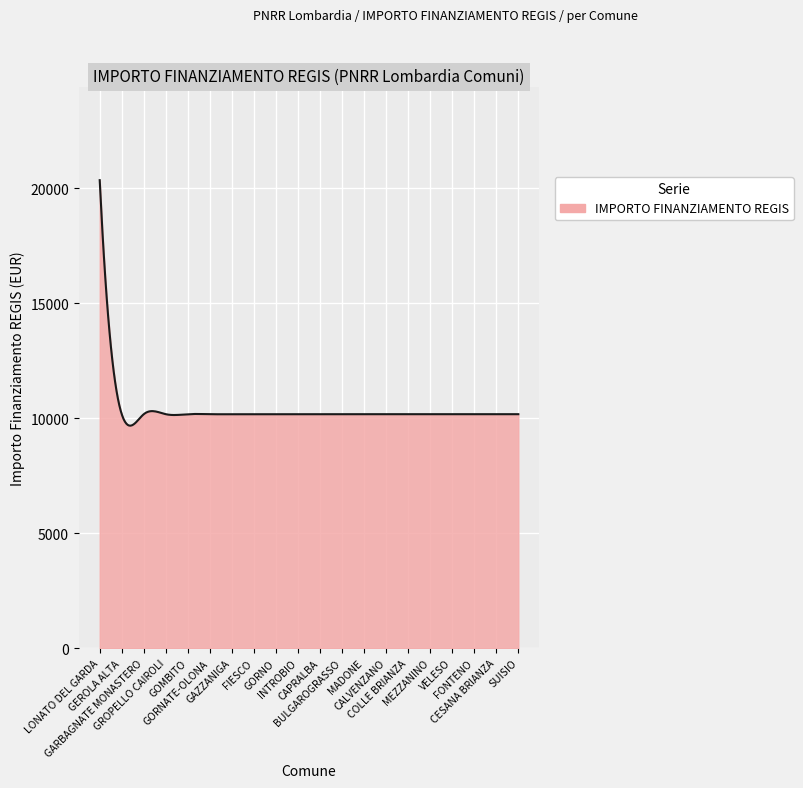

What is the difference between the maximum and minimum values?

10670.6